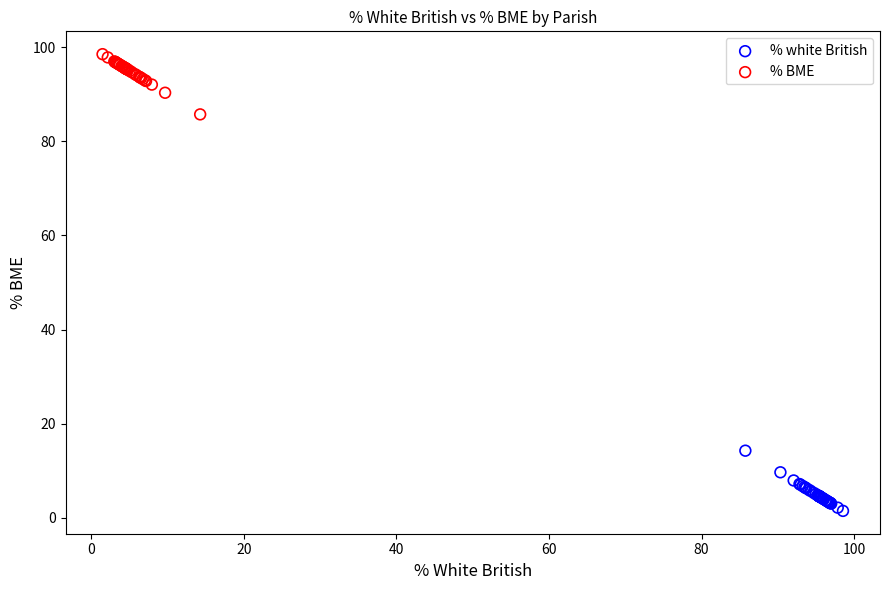

Which series contains the highest Y value?

% BME